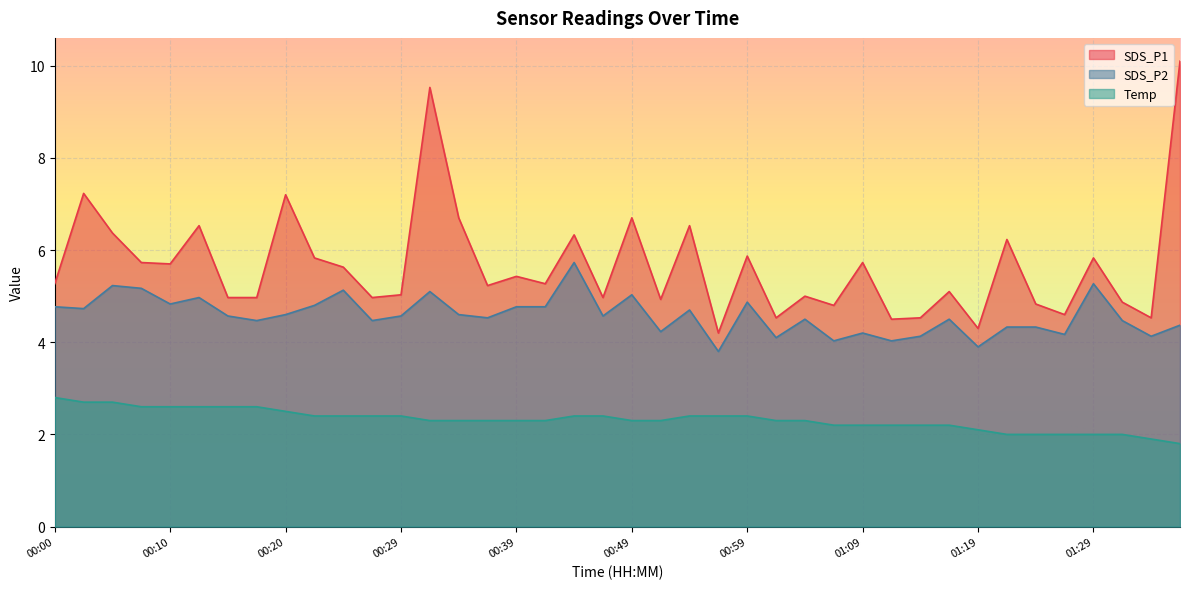

What position from the left is 01:04?

27